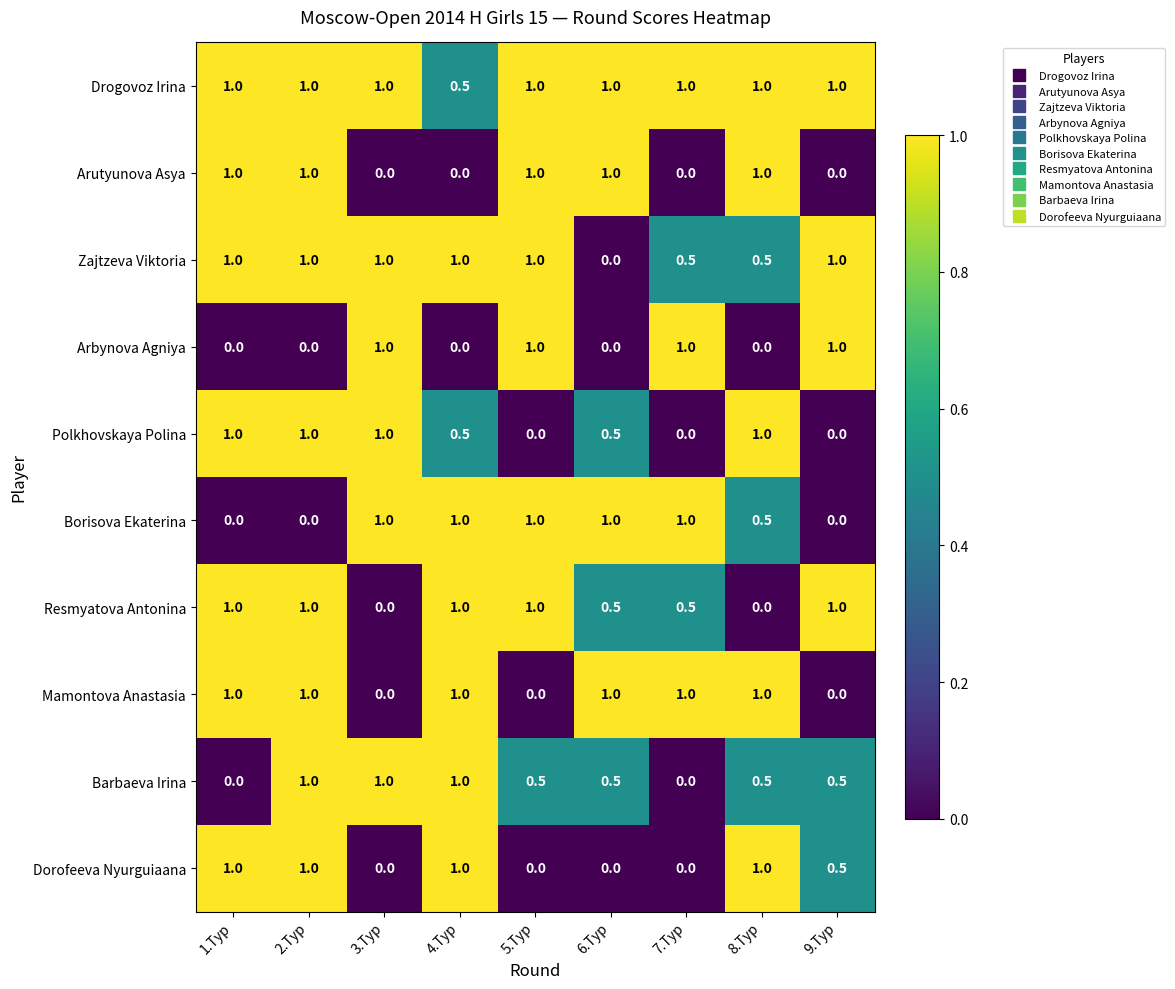

Count the Barbaeva Irina values in the range 0 to 1.

9